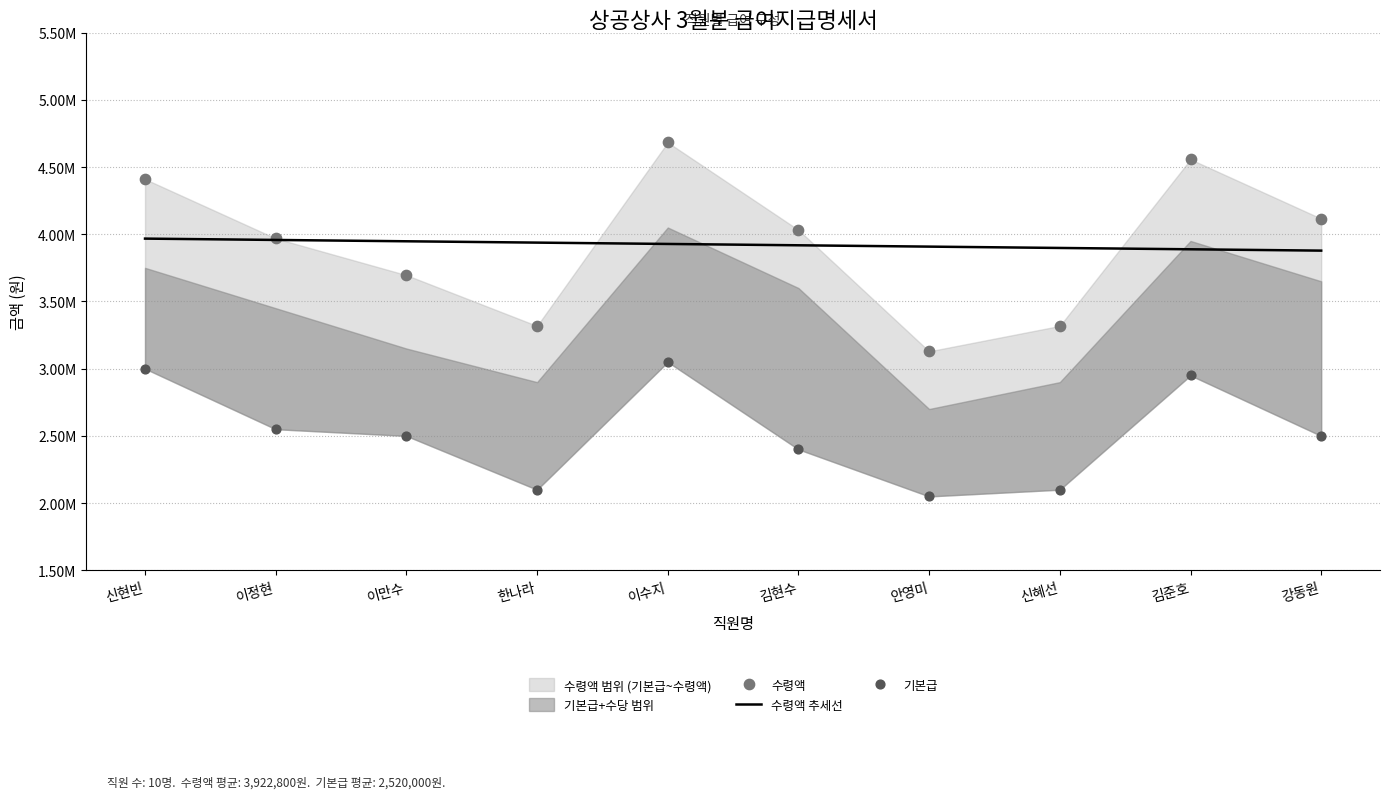

At how many categories does at least one series exceed 4582526?

1